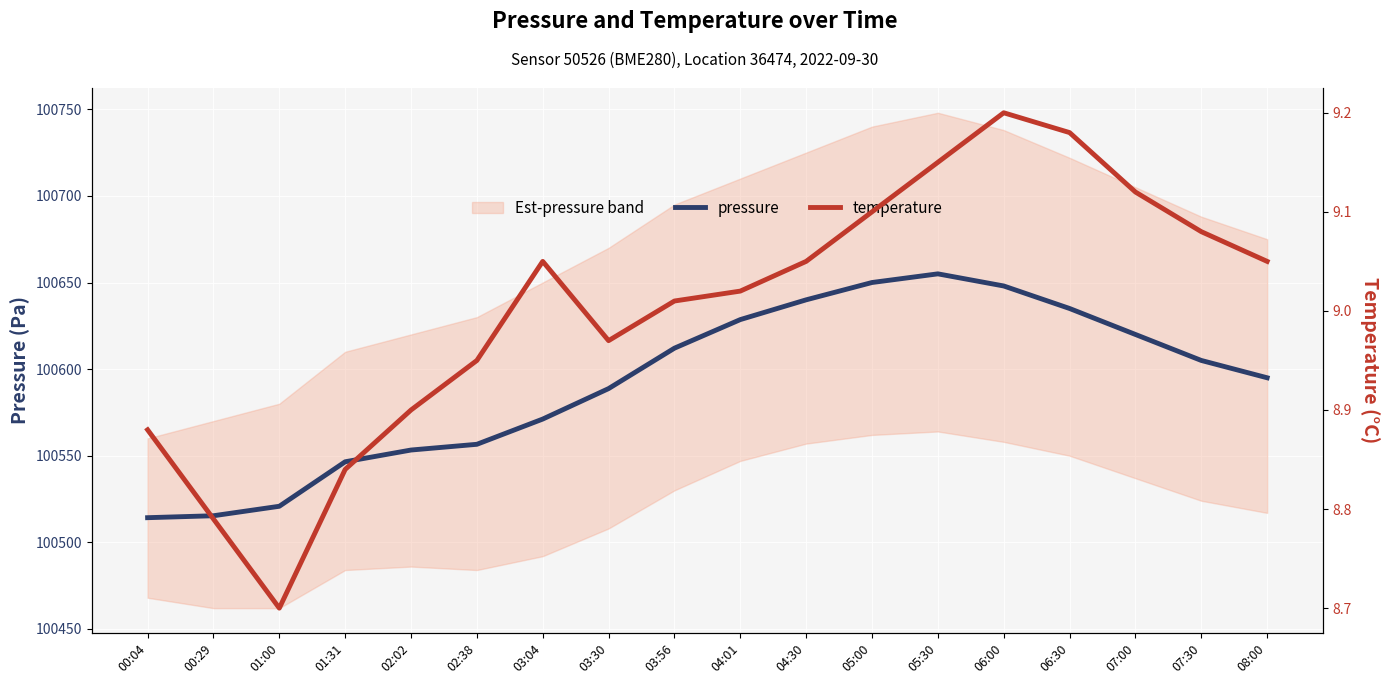

Reading left to right, transcribe all the data shown in this chart.

pressure: 100514.2	100515.3	100520.8	100546.5	100553.3	100556.6	100571.2	100588.8	100612.1	100628.6	100640.0	100650.0	100655.0	100648.0	100635.0	100620.0	100605.0	100595.0
temperature: 8.9	8.8	8.7	8.8	8.9	8.9	9.1	9.0	9.0	9.0	9.1	9.1	9.2	9.2	9.2	9.1	9.1	9.1